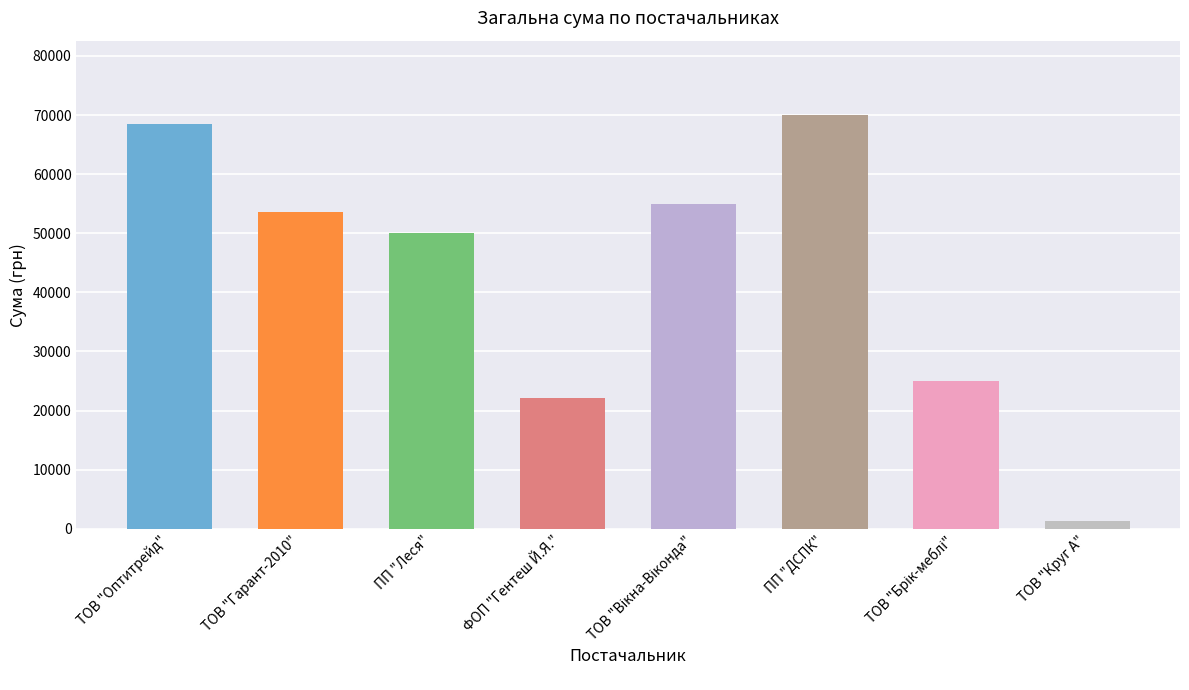

Between ПП "ДСПК" and ТОВ "Круг А", which is larger?

ПП "ДСПК"